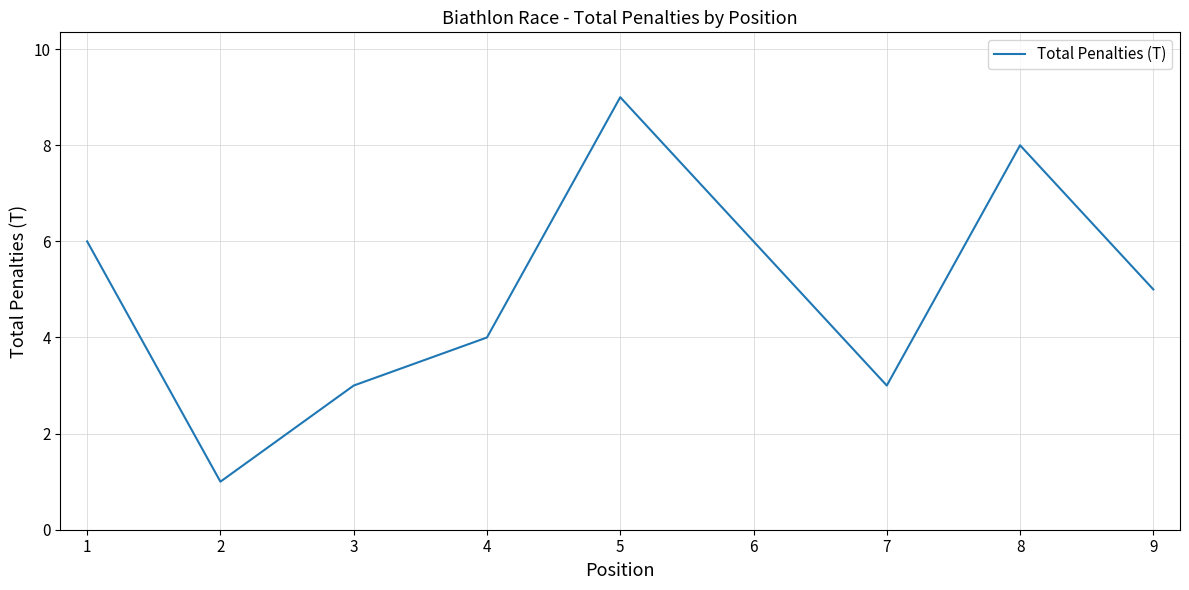

Reading right to left, what are all the values shown in this chart?

5	8	3	6	9	4	3	1	6